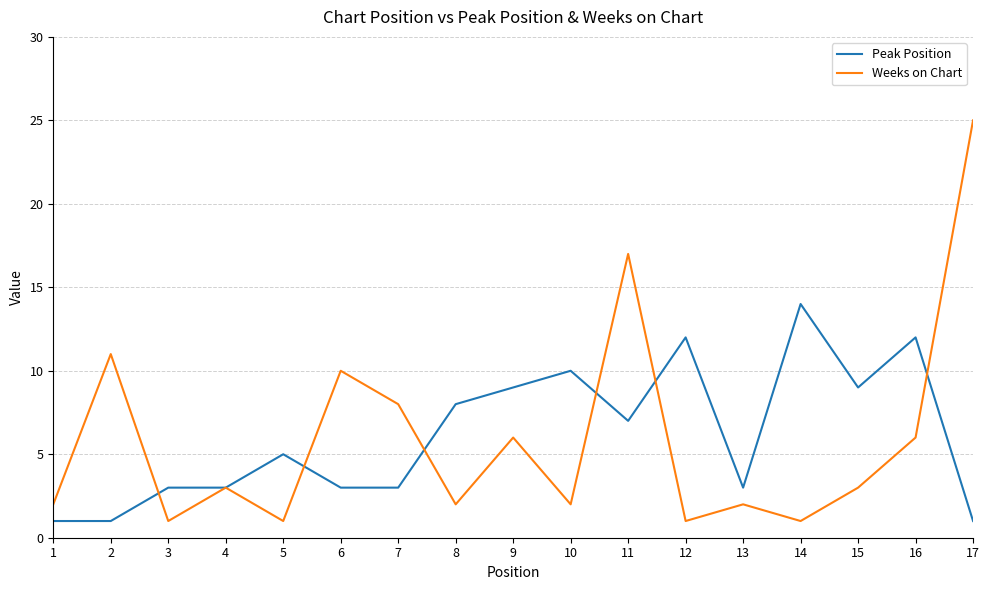

What is the difference between the highest and lowest values at 7?

5